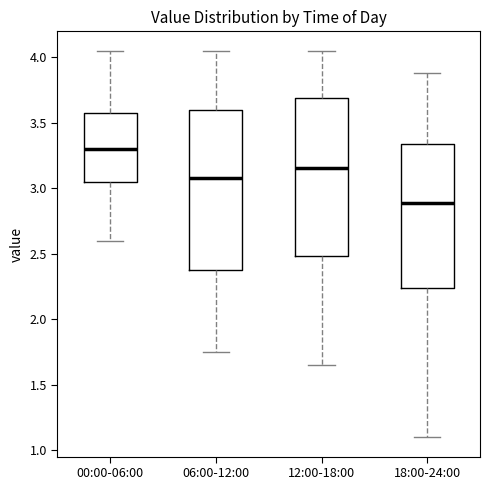

Reading left to right, transcribe this box plot: for each box, give where its median line is, the range the box spans, and where its two whiskers end, as read against the y-axis. The values are not printed on the chart, so give them approximately, as read against the axis.

00:00-06:00: median 3.30, box 3.05 to 3.55, whiskers 2.60 to 4.05
06:00-12:00: median 3.10, box 2.40 to 3.60, whiskers 1.75 to 4.05
12:00-18:00: median 3.15, box 2.50 to 3.70, whiskers 1.65 to 4.05
18:00-24:00: median 2.90, box 2.25 to 3.35, whiskers 1.10 to 3.90